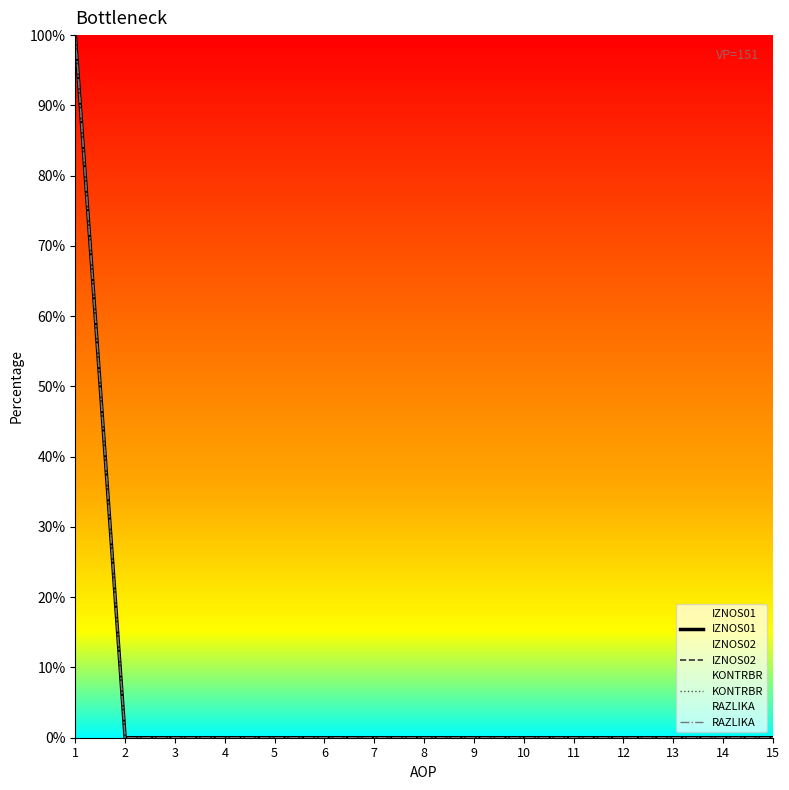

True or false: RAZLIKA and KONTRBR cross at least once.

False